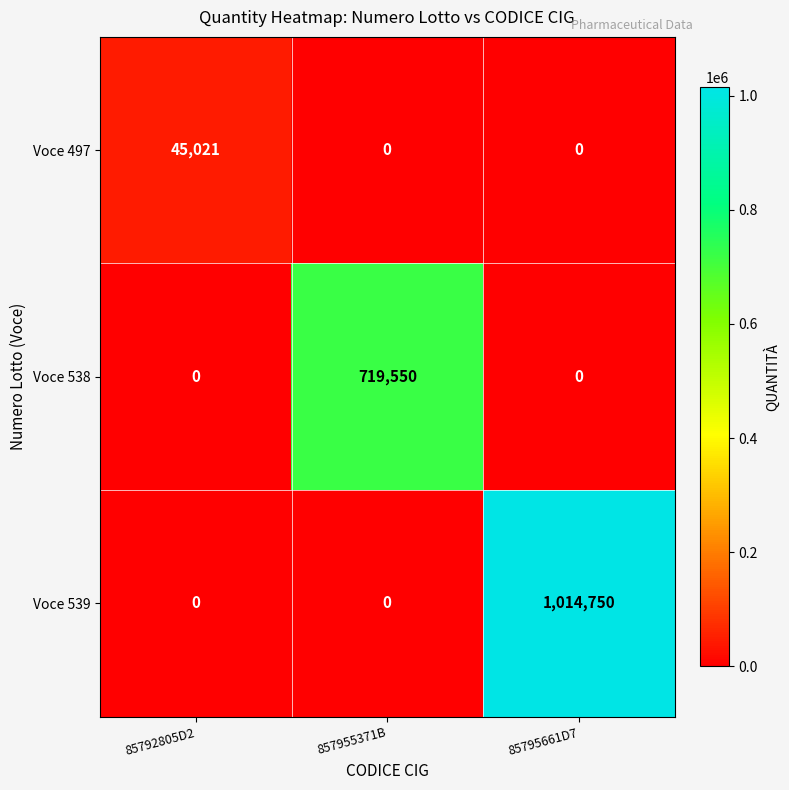

Reading left to right, what are all the values shown in this chart?

Voce 497: 45021	0	0
Voce 538: 0	719550	0
Voce 539: 0	0	1014750